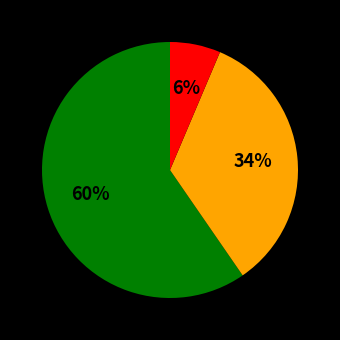

Is there a majority slice in this chart?

Yes